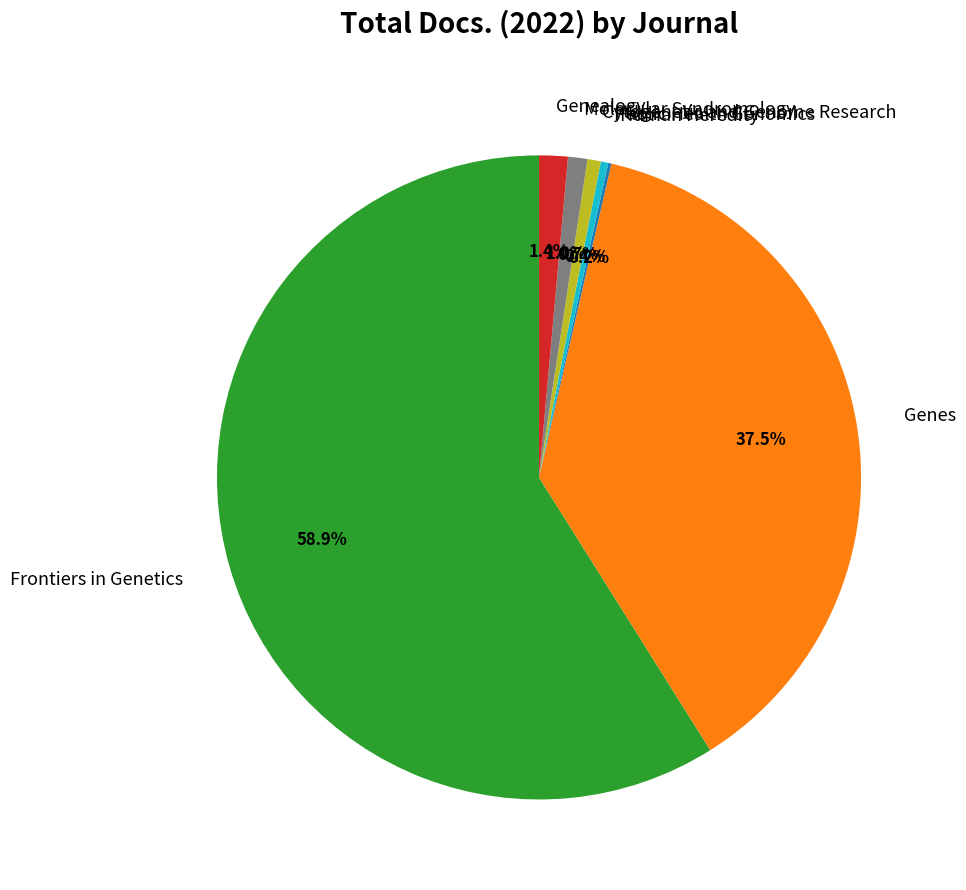

What percentage is NOT represented by Cytogenetic and Genome Research?

99.3%